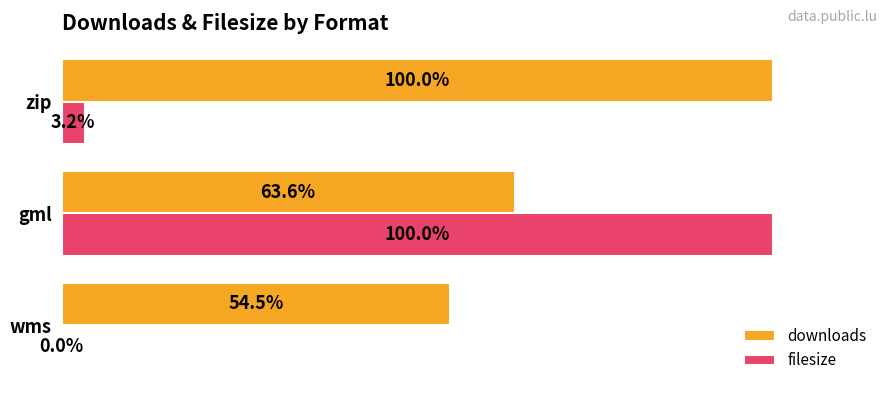

At which label is downloads closest to 77?

gml